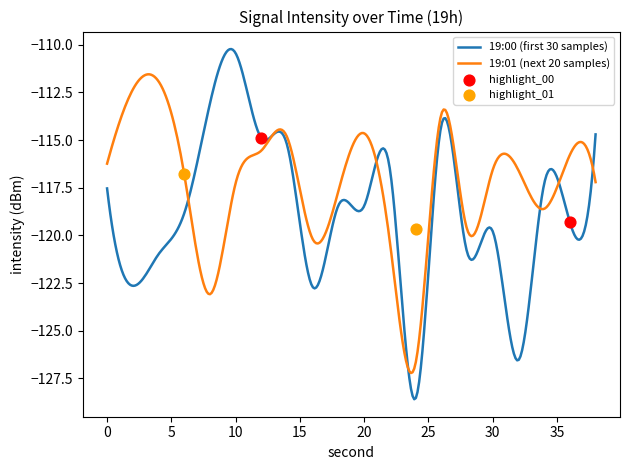

Which series contains the highest Y value?

19:00 (first 30 samples)